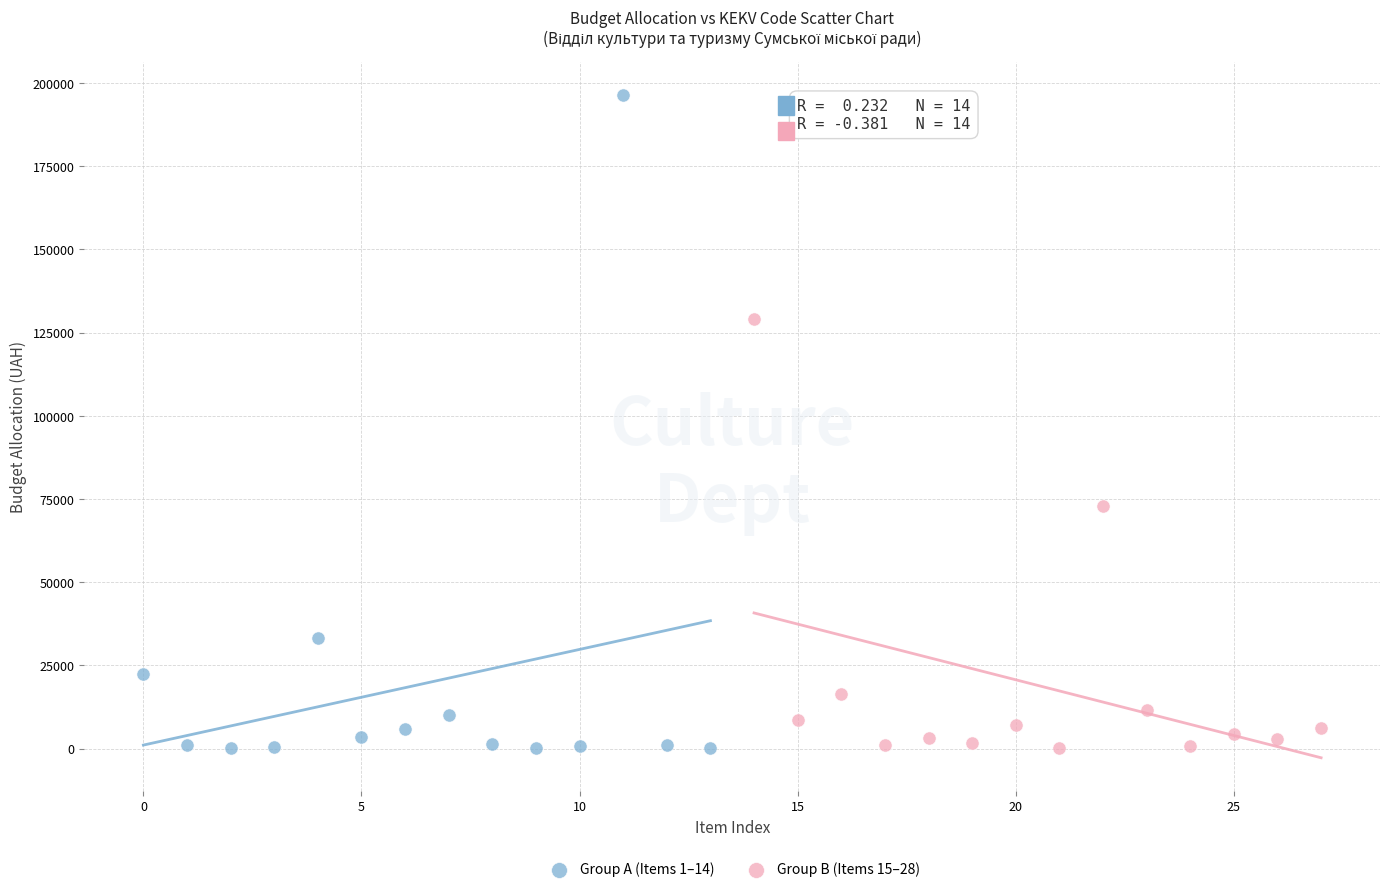

Which series reaches the maximum Y coordinate?

Group A (Items 1–14)